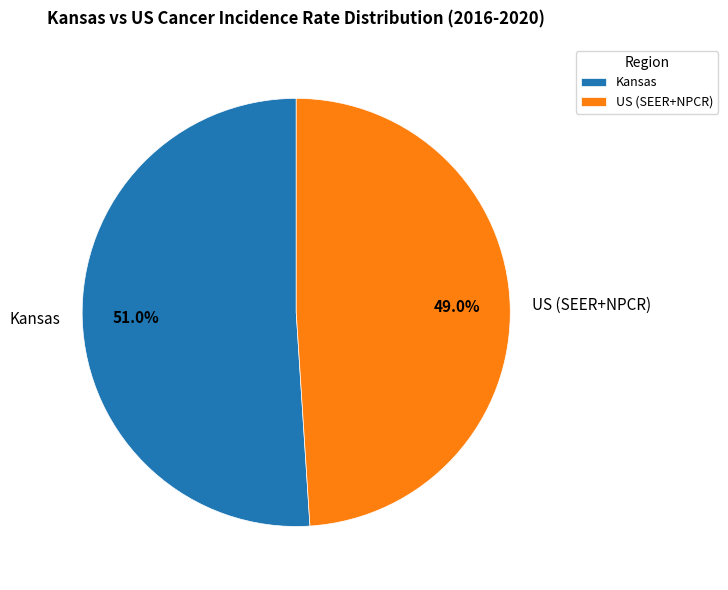

True or false: Kansas accounts for 51% of the total.

True